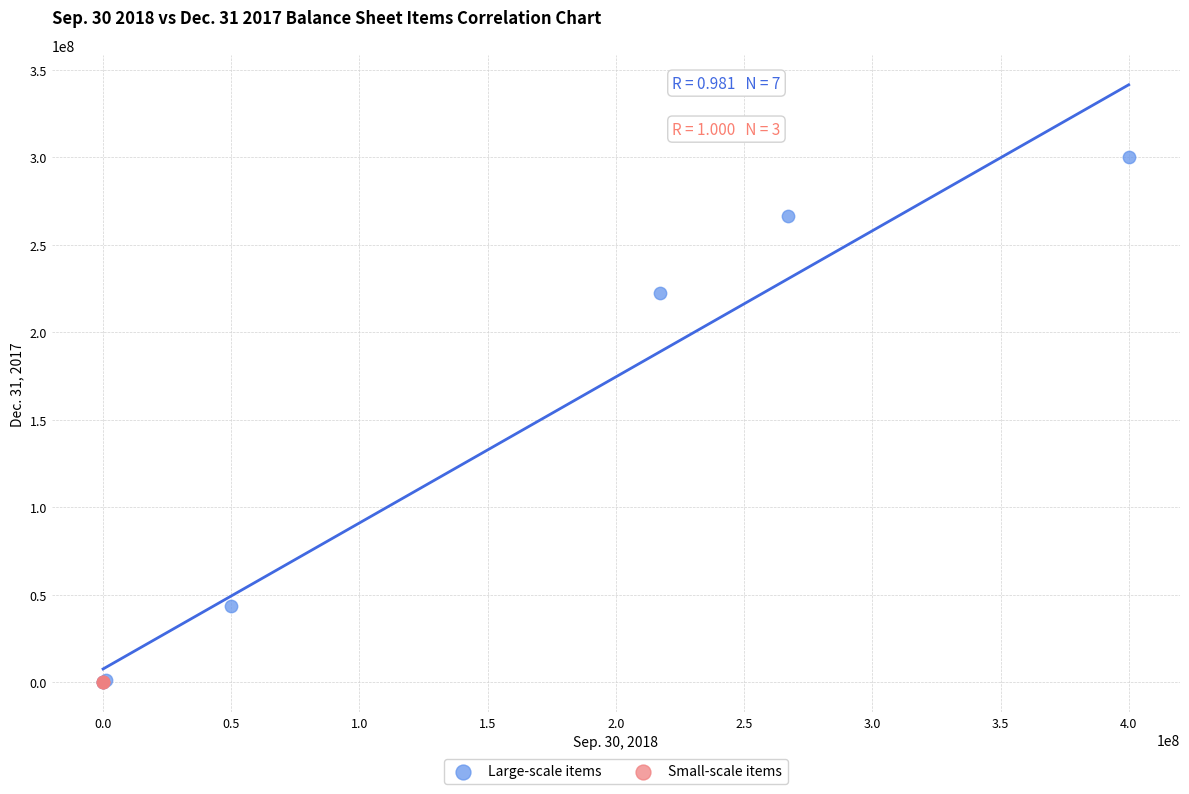

What are all the series names shown in the legend?

Large-scale items, Small-scale items